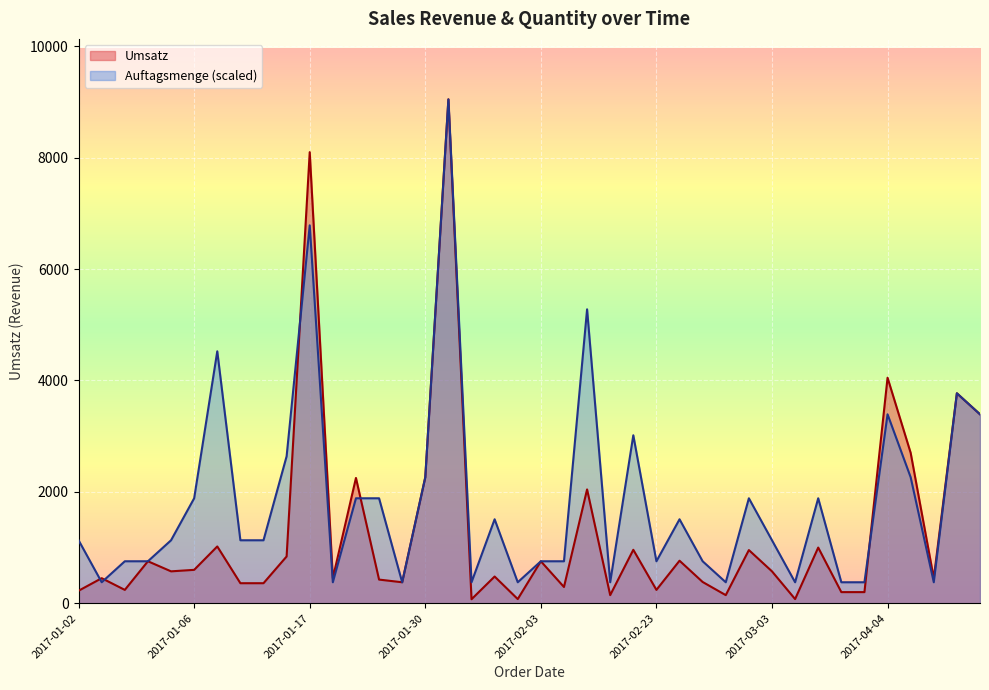

Which series has the largest range (max minus min)?

Umsatz